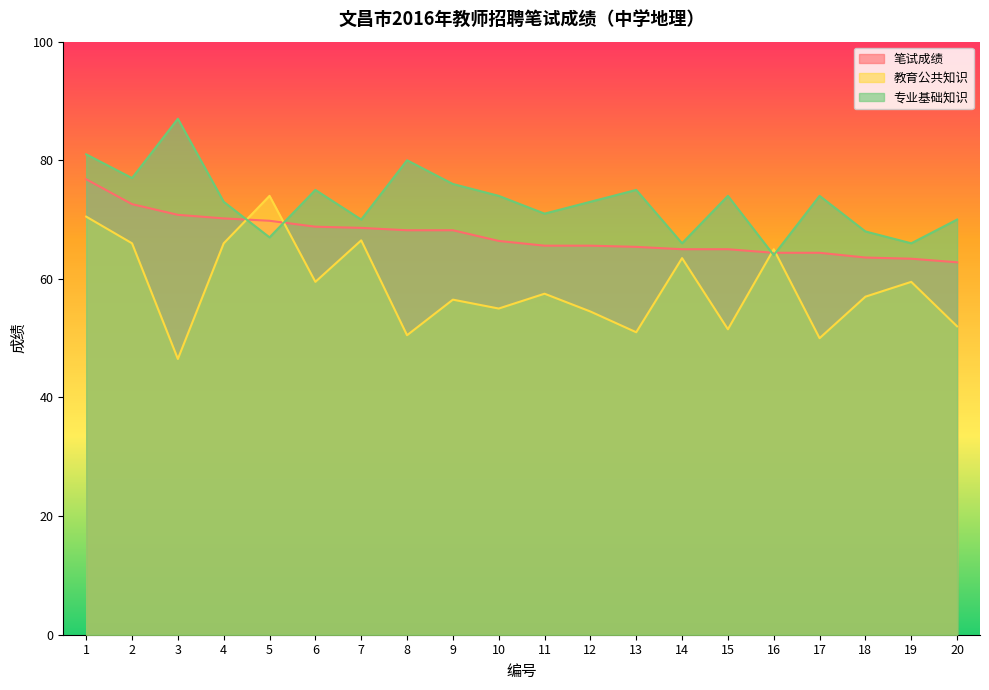

At which label does 专业基础知识 first exceed 74?

1